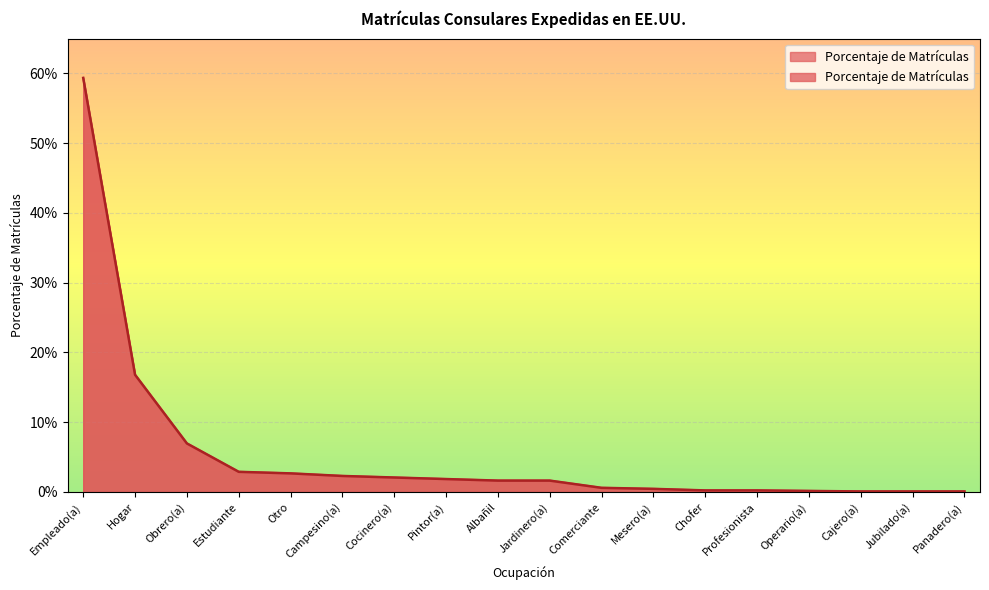

List the labels in order of value, smallest first.

Cajero(a), Jubilado(a), Panadero(a), Operario(a), Chofer, Profesionista, Mesero(a), Comerciante, Albañil, Jardinero(a), Pintor(a), Cocinero(a), Campesino(a), Otro, Estudiante, Obrero(a), Hogar, Empleado(a)